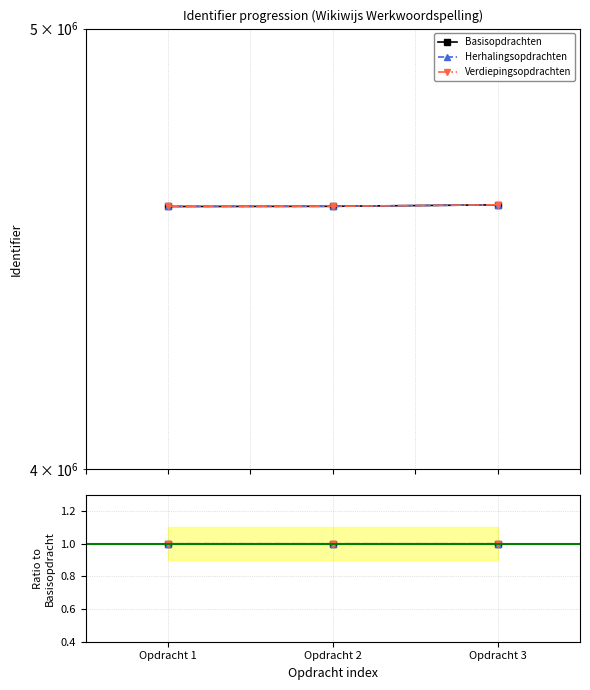

Rank the series by their maximum value, from highest to lowest.

Verdiepingsopdrachten, Herhalingsopdrachten, Basisopdrachten